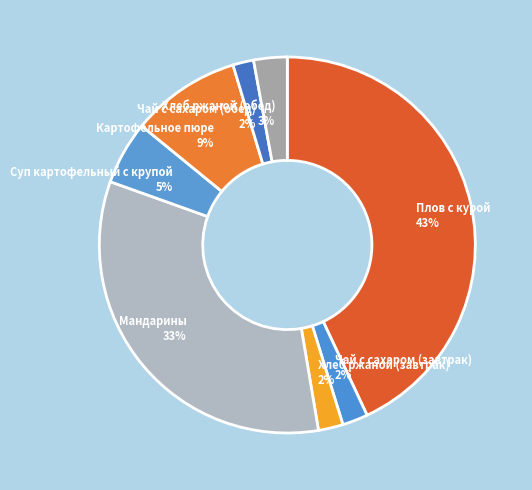

Is the sum of Суп картофельный с крупой and Мандарины greater than half?

No